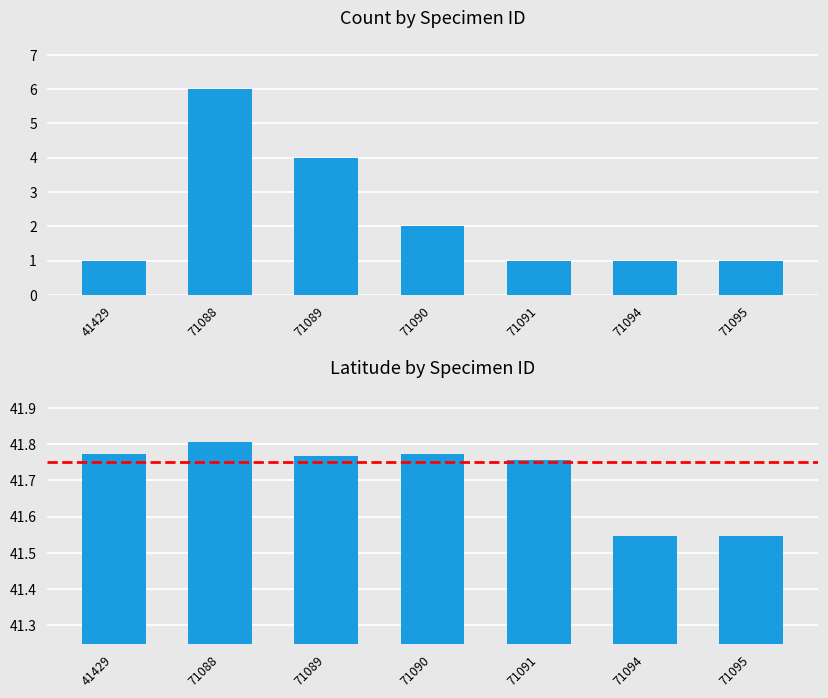

What is the difference between the maximum and second lowest values in the Count series?

5.0